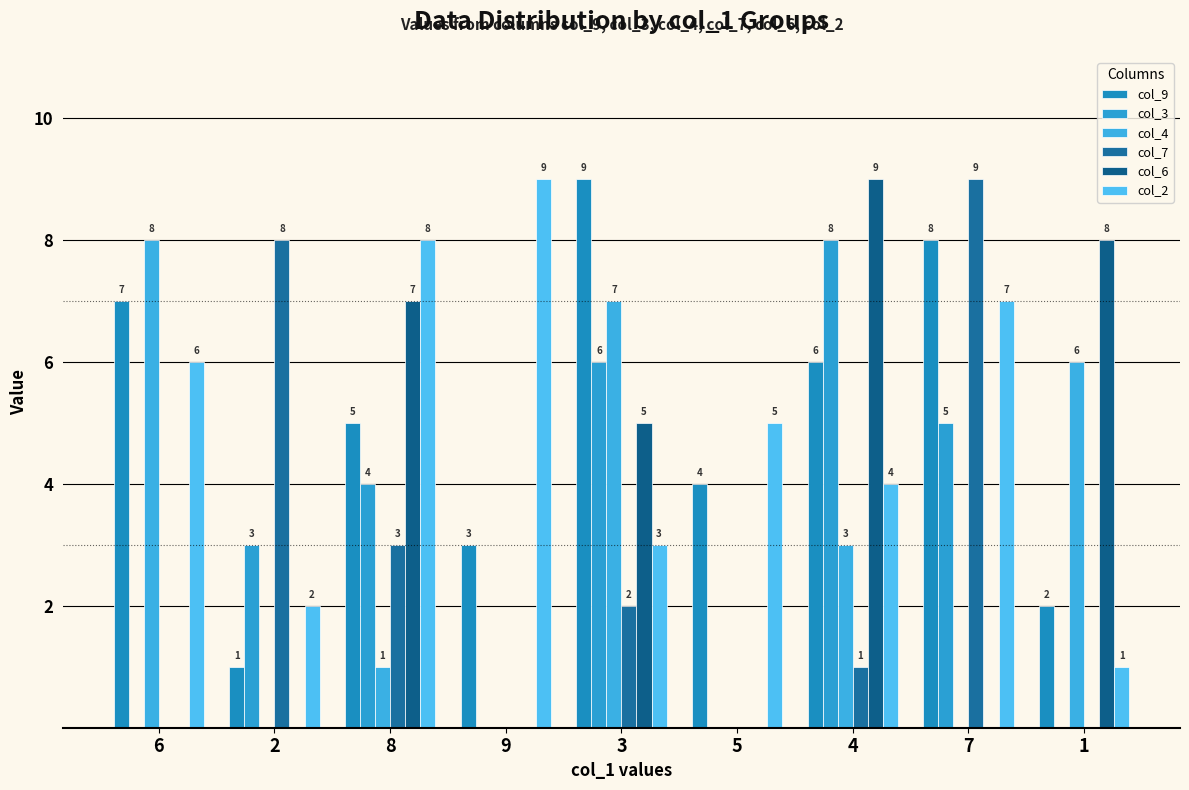

Rank the series by their maximum value, from highest to lowest.

col_9, col_7, col_6, col_2, col_3, col_4